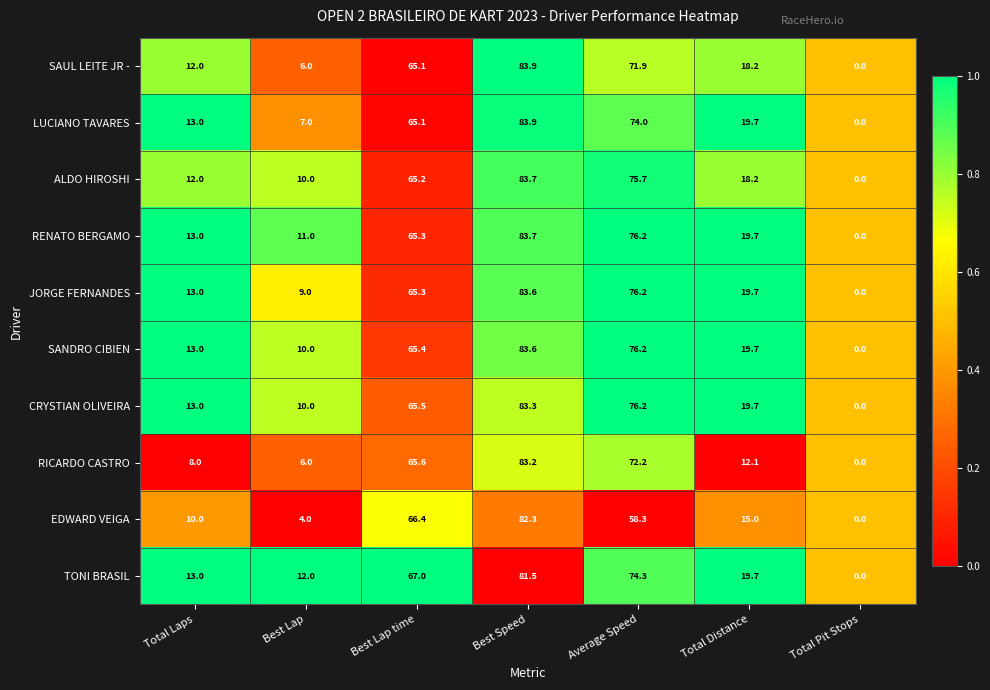

What is the sum of the JORGE FERNANDES values at Best Speed and Total Distance?

103.3